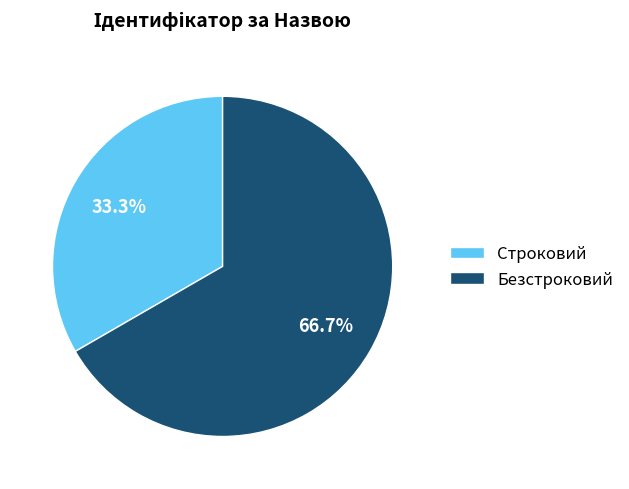

Which category has the biggest portion of the pie?

Безстроковий